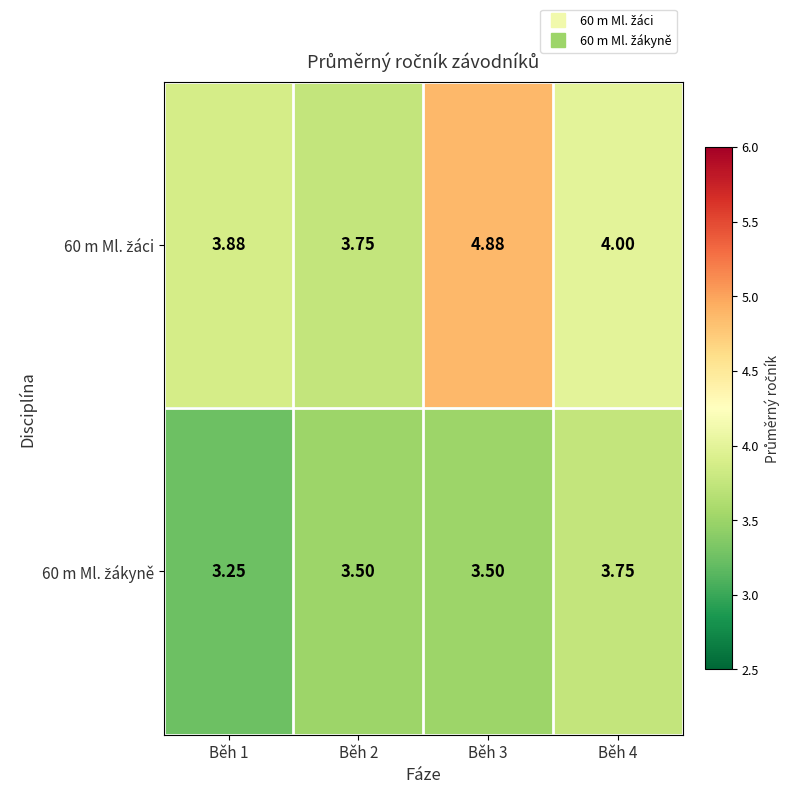

Rank the series at Běh 2 from lowest to highest value.

60 m Ml. žákyně, 60 m Ml. žáci